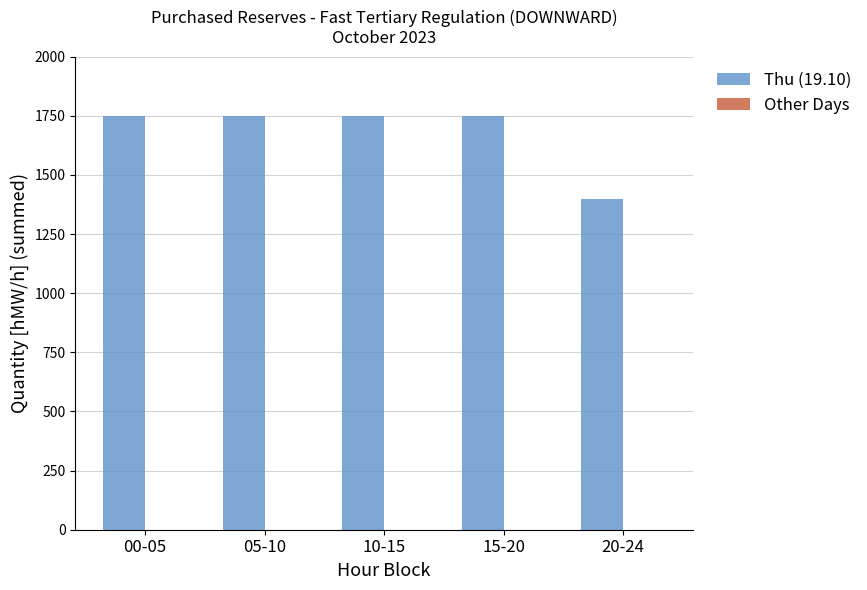

What is the ratio of the value at 00-05 to the value at 05-10?

1.0